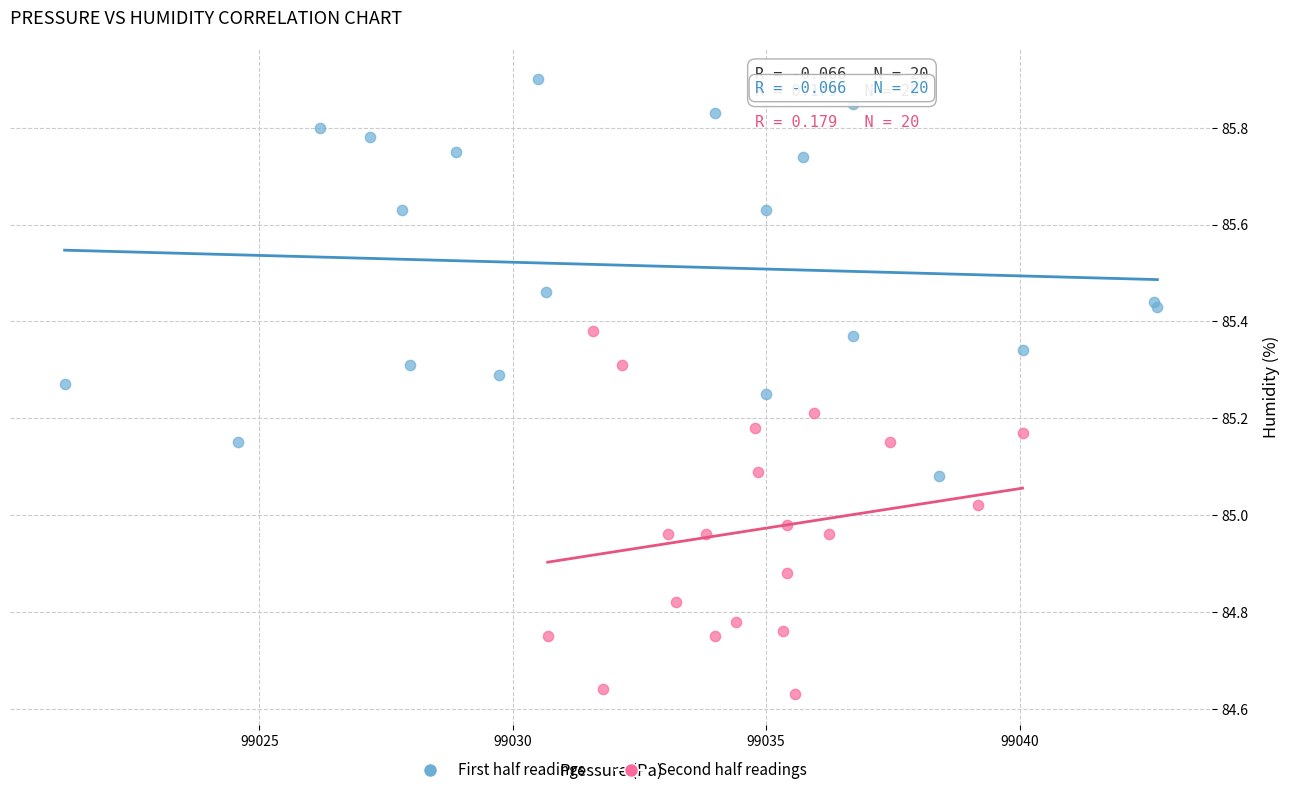

Which series reaches the minimum Y coordinate?

Second half readings